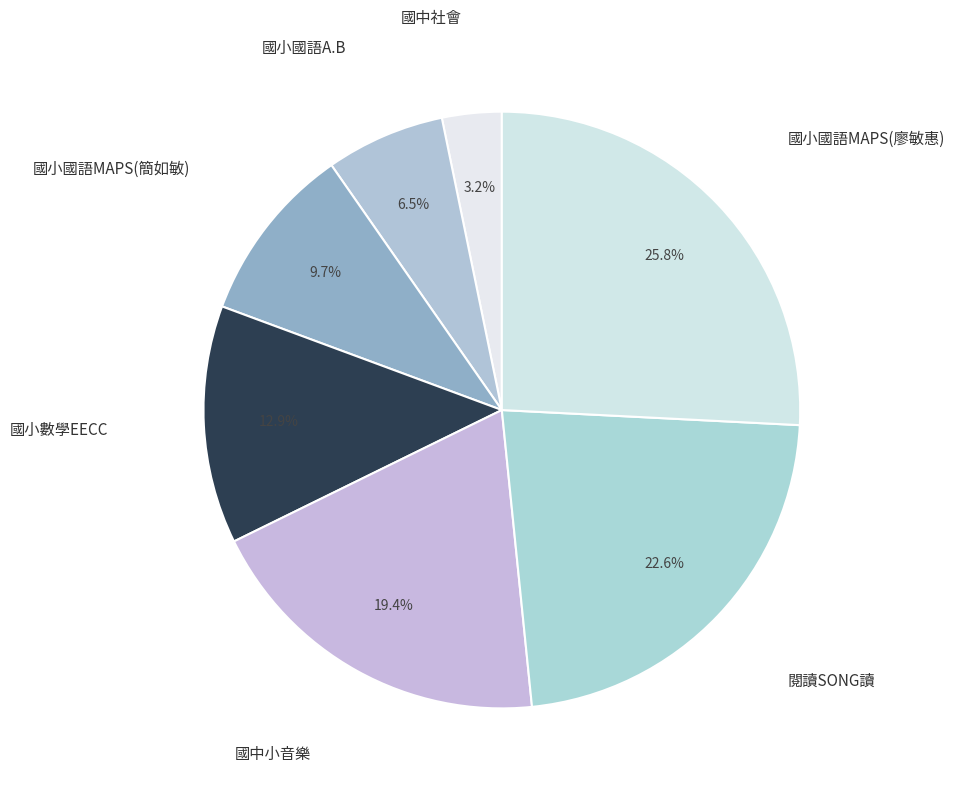

Is there a majority slice in this chart?

No